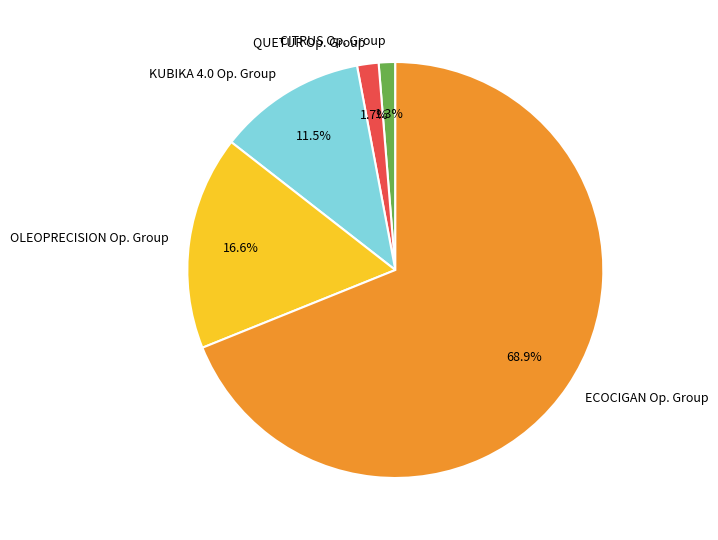

Do QUETUR Op. Group and OLEOPRECISION Op. Group together represent more than half of the pie?

No